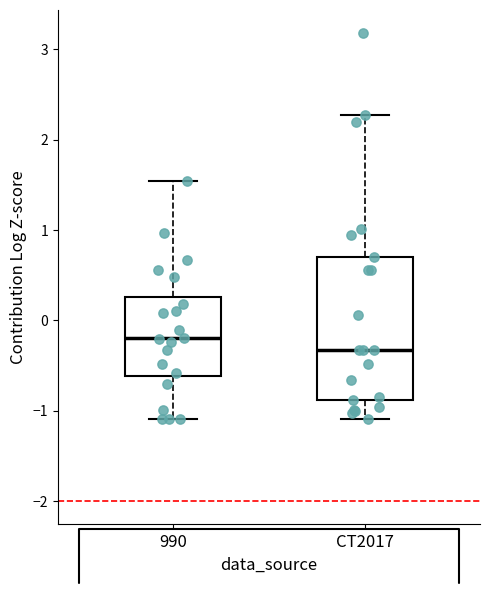

Where does the upper whisker of the box for 990 end on the y-axis? The values are not printed on the chart, so give them approximately, as read against the axis.

1.5